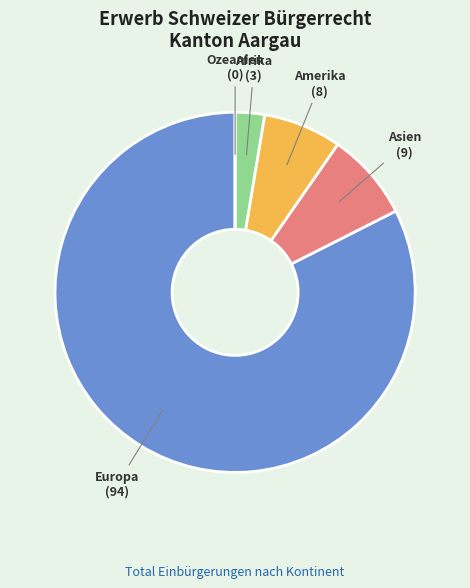

Which slice is the largest?

Europa